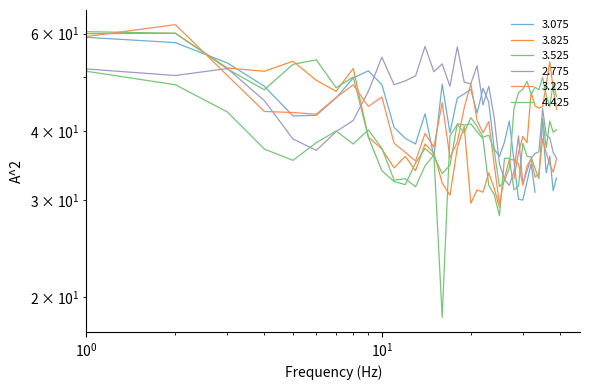

True or false: 4.425 has a value of 11.0 at 2013/06/26 02:35.

False